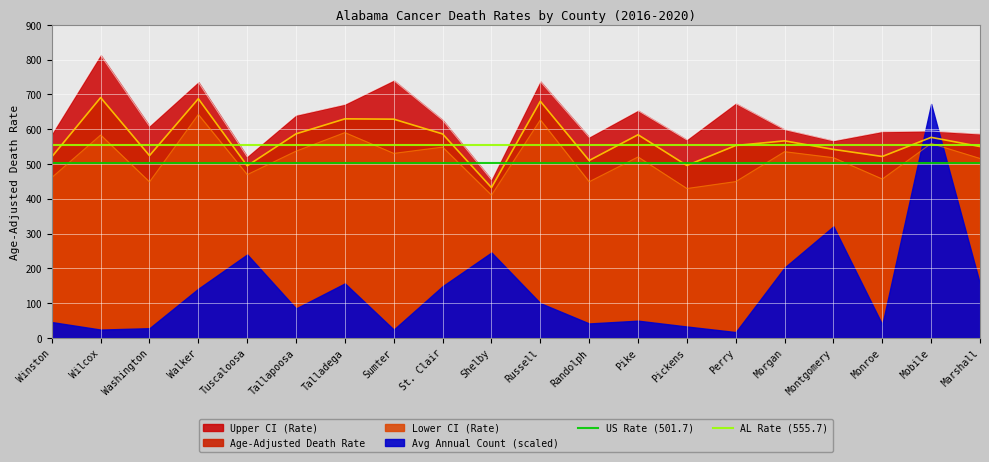

The value of AL Rate (555.7) at Wilcox is 819.9. True or false?

False